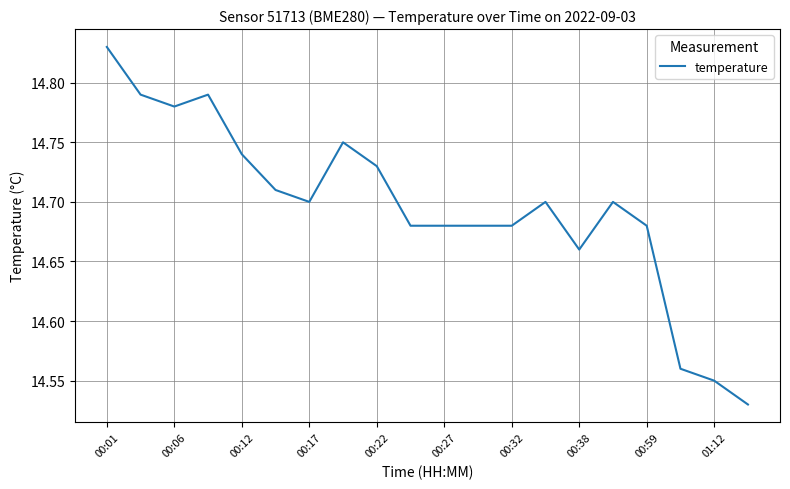

What is the difference between the maximum and minimum values?

0.3